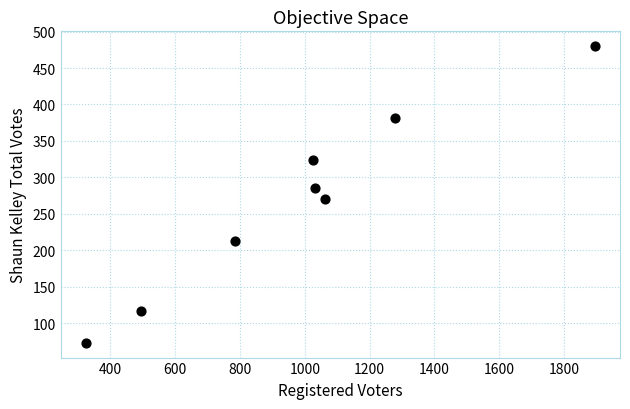

What is the range of X values (max minus min)?

1569